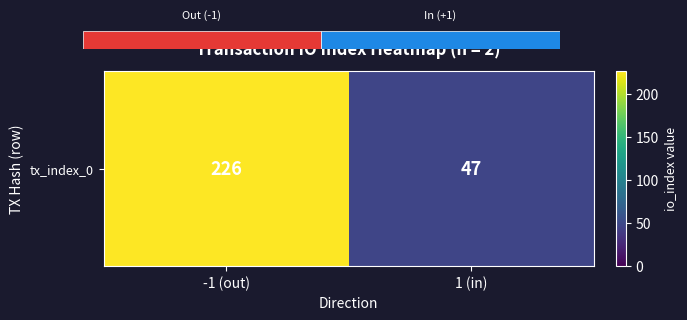

What is the average value?

136